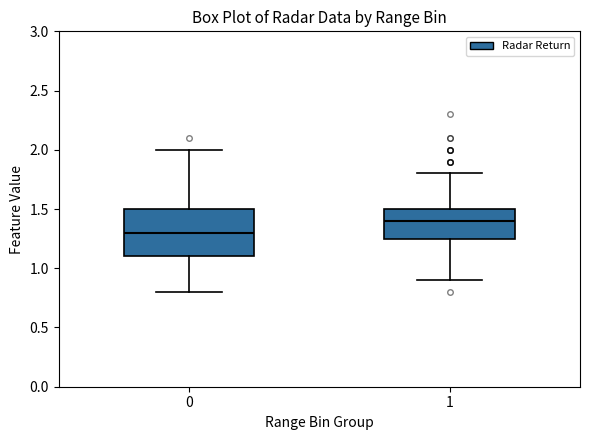

Reading left to right, read every box against the y-axis: the position of its median line, the range the box covers, and the ends of its whiskers. The values are not printed on the chart, so give them approximately, as read against the axis.

0: median 1.30, box 1.10 to 1.50, whiskers 0.80 to 2.00
1: median 1.40, box 1.25 to 1.50, whiskers 0.90 to 1.80